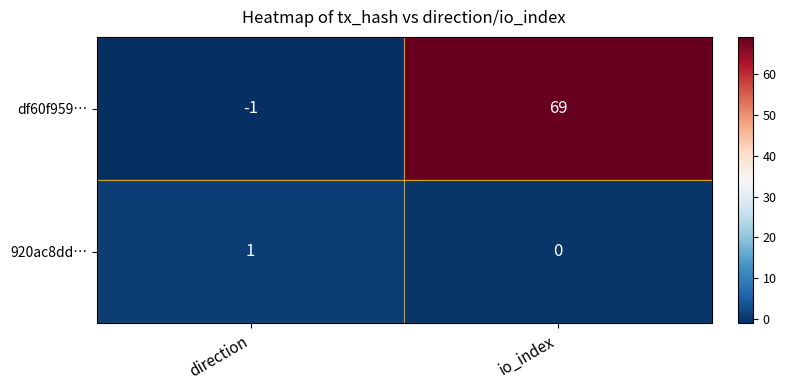

The 920ac8dd… series shows 1 at io_index. True or false?

False